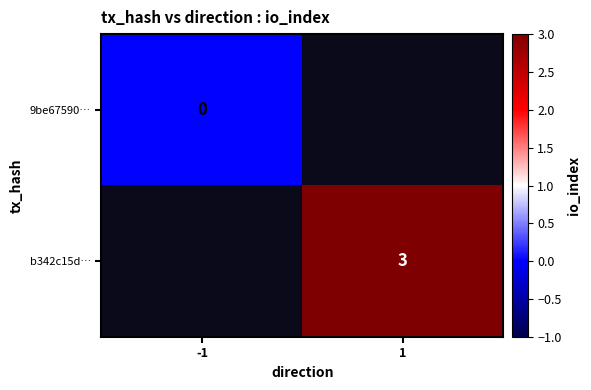

The b342c15d… series shows 5 at 1. True or false?

False